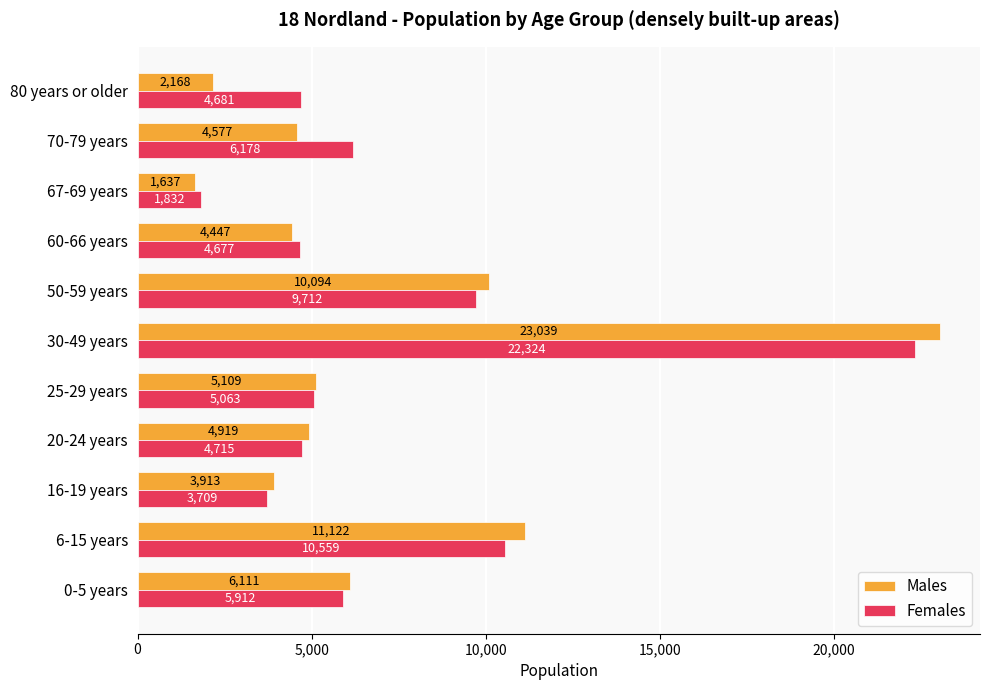

The value of Females at 50-59 years is 9712. True or false?

True